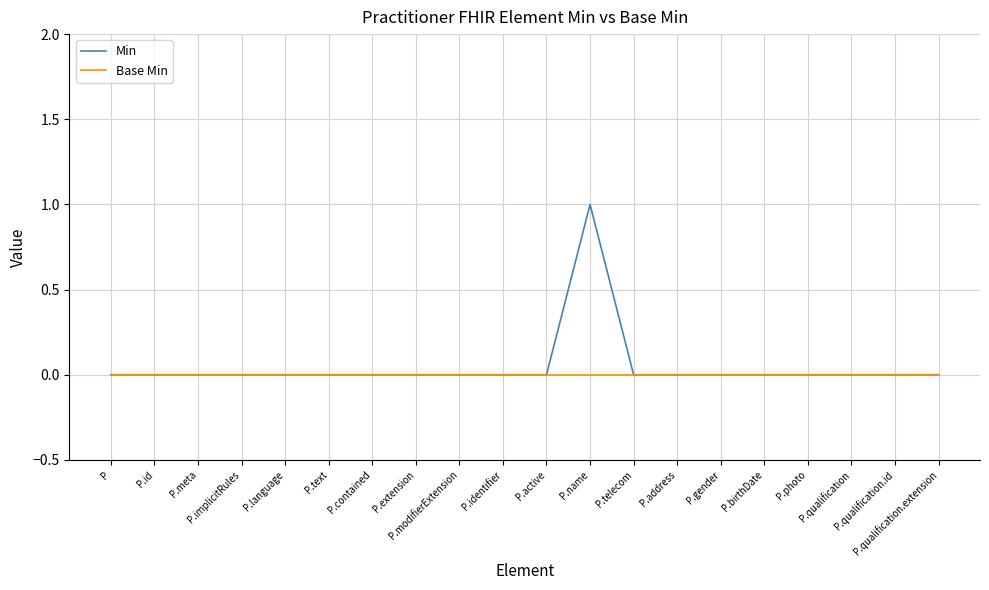

Which series has the largest total across all categories?

Min